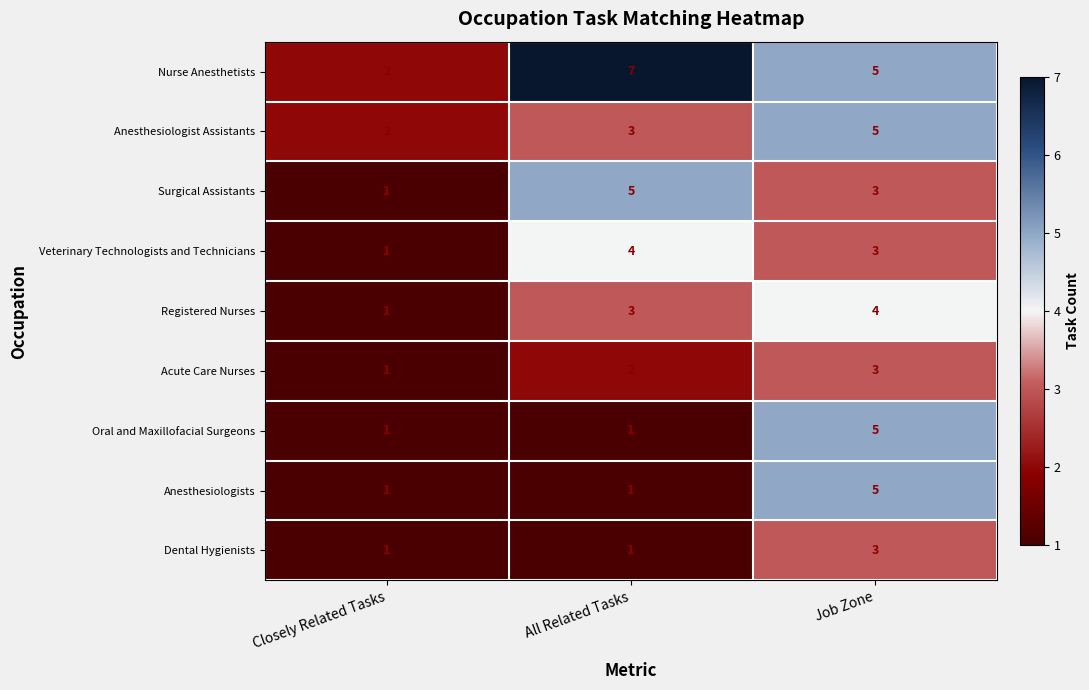

Which series has the largest total across all categories?

Nurse Anesthetists